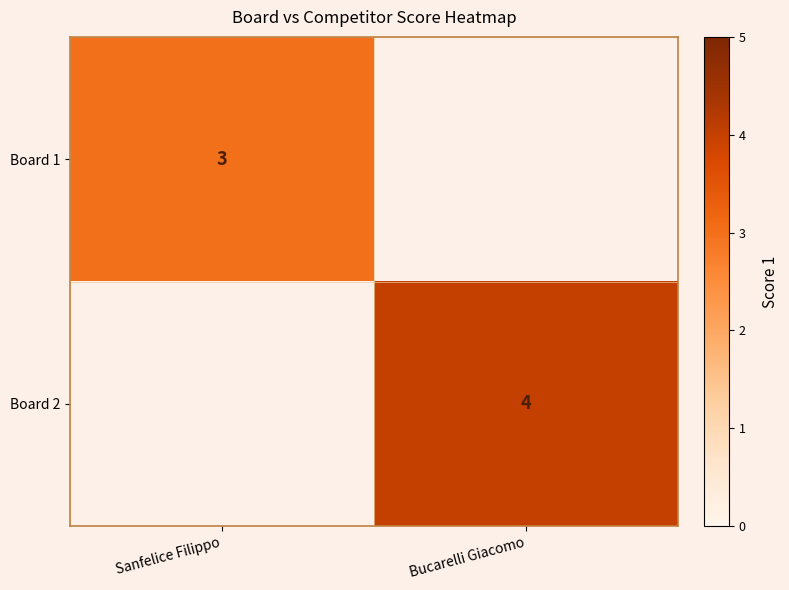

Count the number of data series in this chart.

2